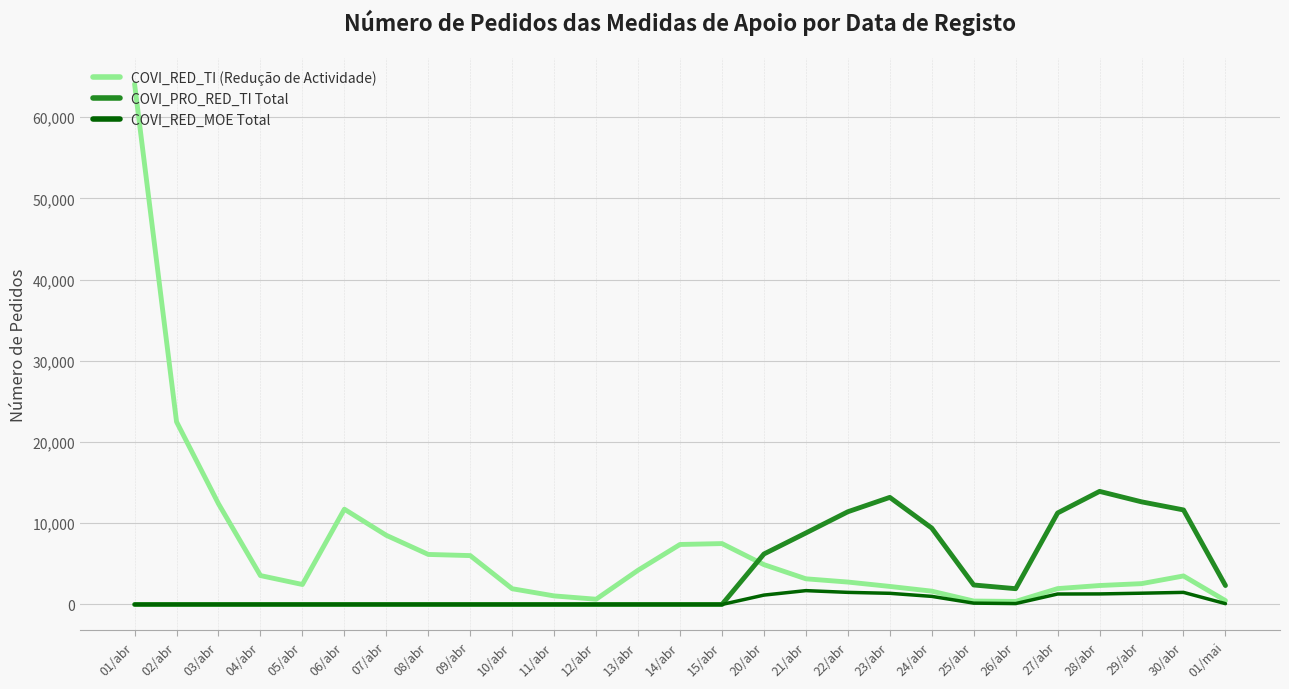

What are all the series names shown in the legend?

COVI_RED_TI (Redução de Actividade), COVI_PRO_RED_TI Total, COVI_RED_MOE Total